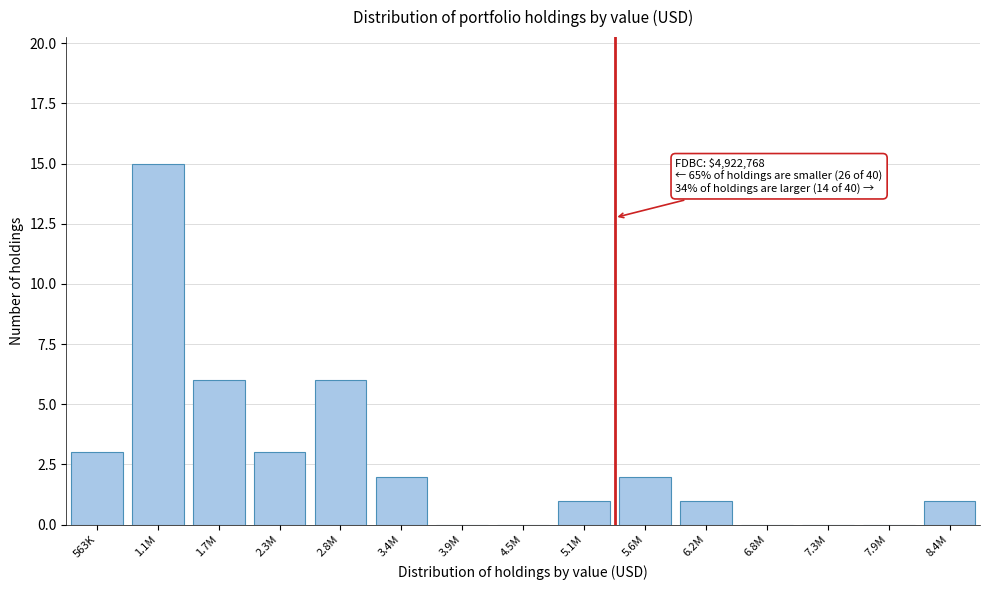

Reading left to right, list all the values displayed in this chart.

563K=3	1.1M=15	1.7M=6	2.3M=3	2.8M=6	3.4M=2	3.9M=0	4.5M=0	5.1M=1	5.6M=2	6.2M=1	6.8M=0	7.3M=0	7.9M=0	8.4M=1